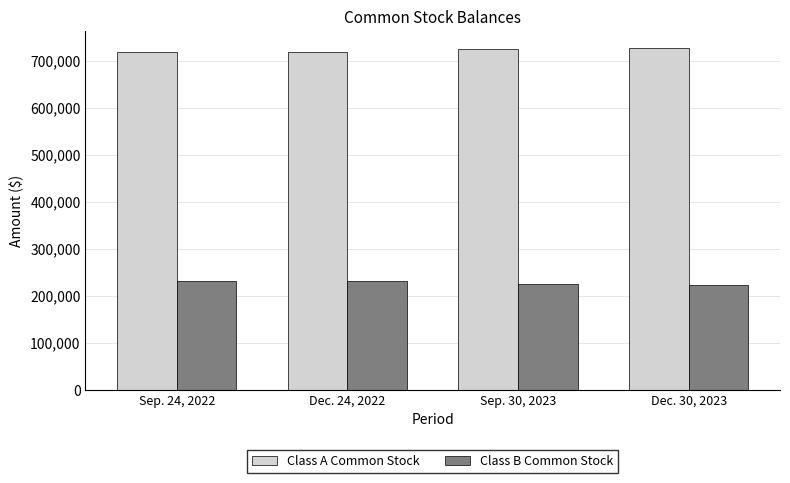

What is the sum of the Class B Common Stock values at Dec. 24, 2022 and Sep. 30, 2023?

455249